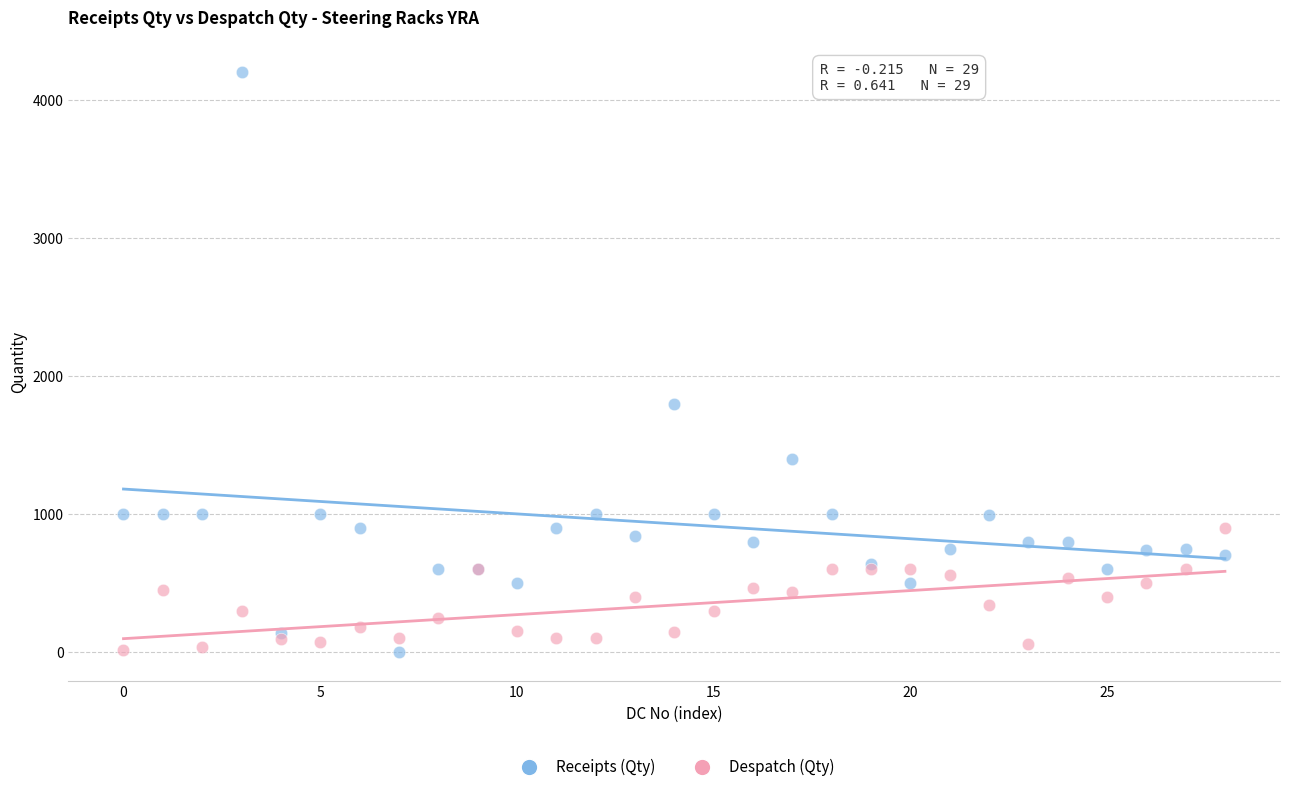

Which series reaches the maximum Y coordinate?

Receipts (Qty)